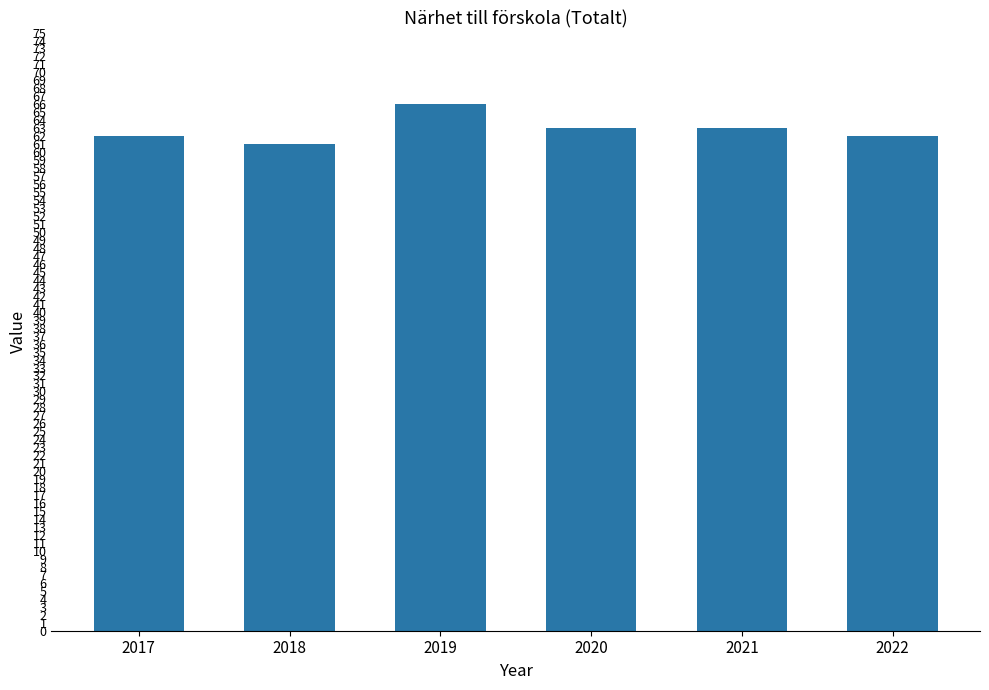

How many series are shown in this chart?

1